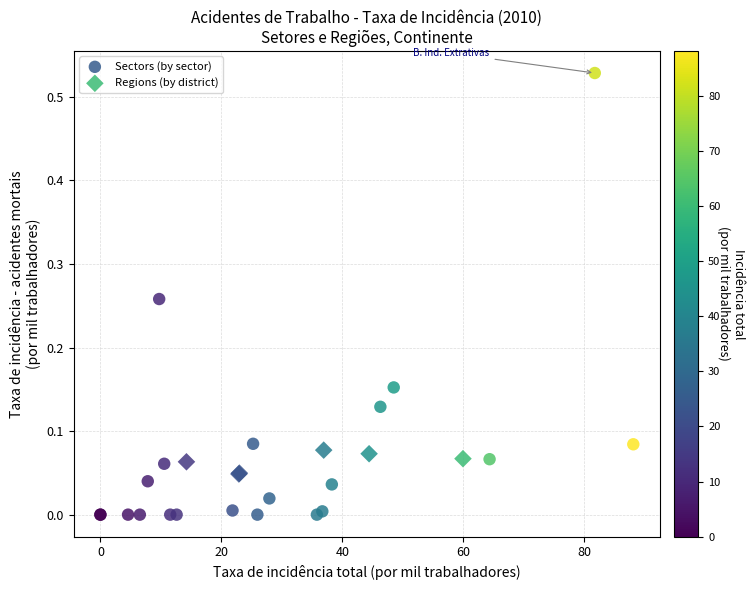

Which series contains the lowest Y value?

Sectors (by sector)